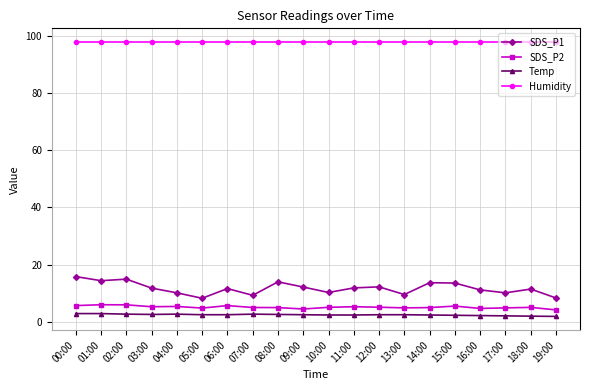

What is the total value across all series at 07:00?

114.7